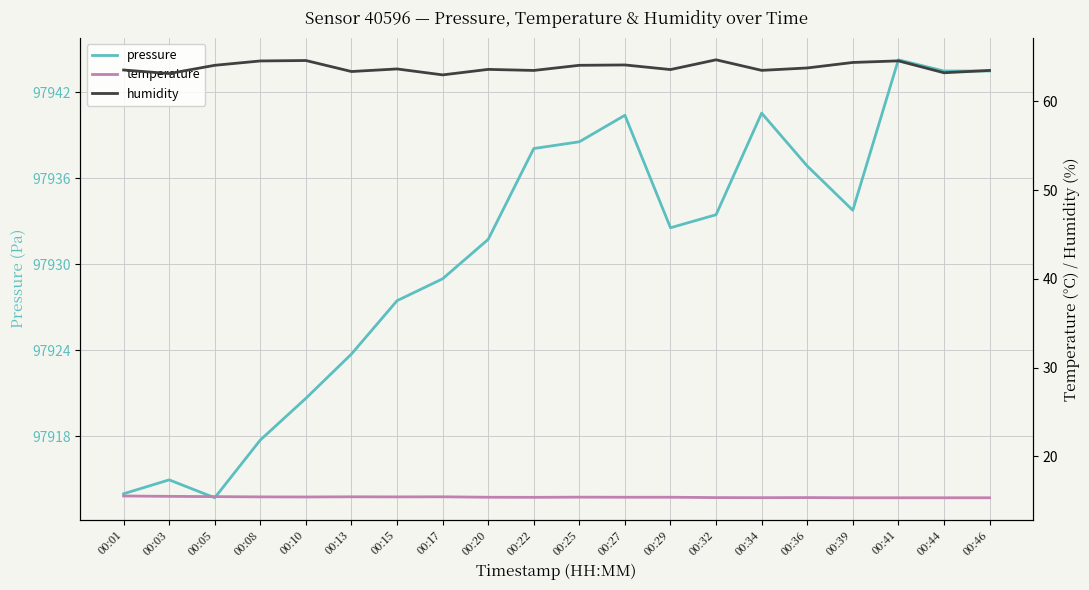

In humidity, how many points are lower than both neighbors (excluding endpoints)?

7